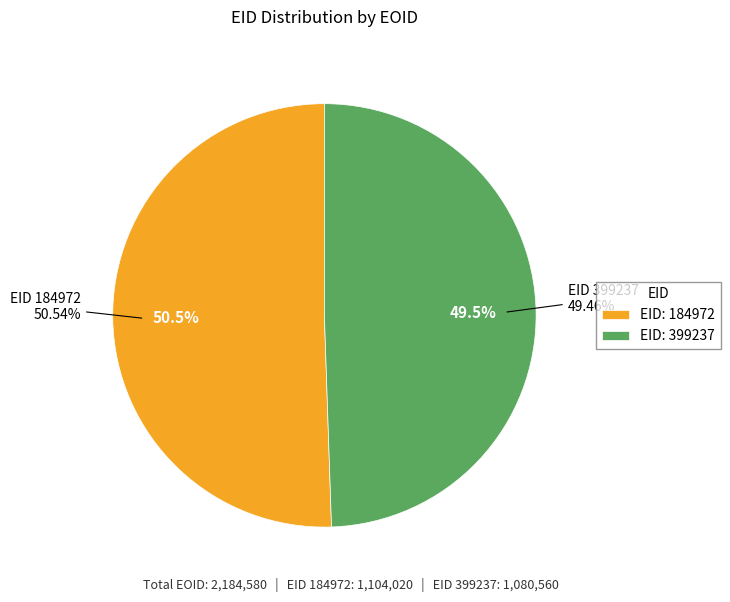

To the nearest percent, what portion does 399237 represent?

49%